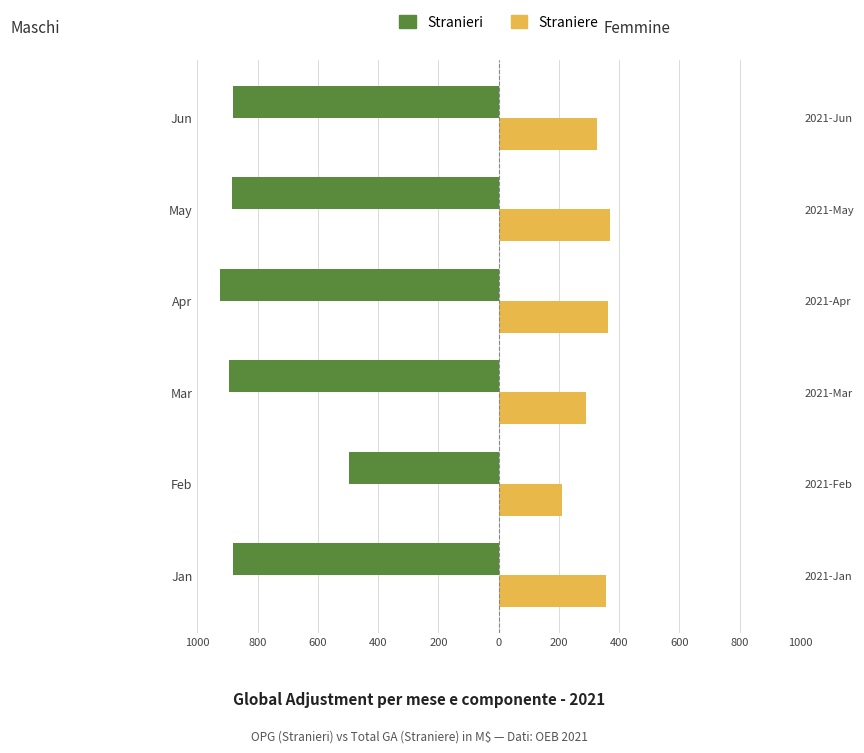

Reading left to right, list all the values displayed in this chart.

Stranieri: -883.3	-497.5	-893.8	-925.7	-884.2	-882.5
Straniere: 356.4	211.5	291.4	362.7	368.8	325.5